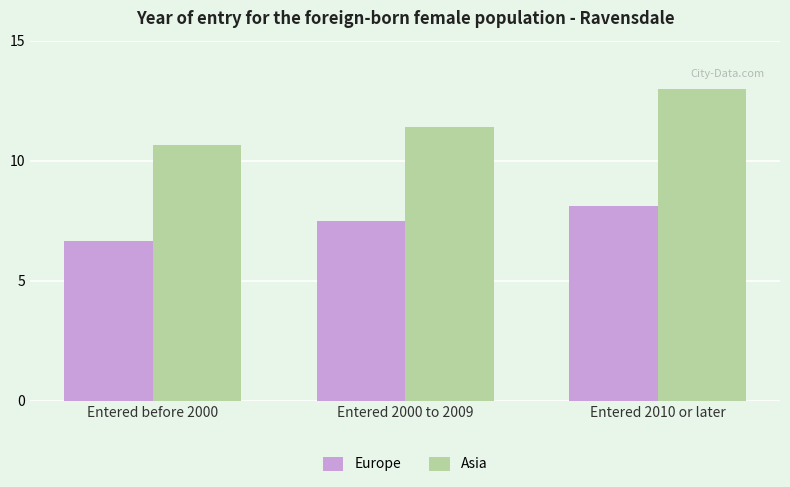

At which label does Europe first exceed 7?

Entered 2000 to 2009